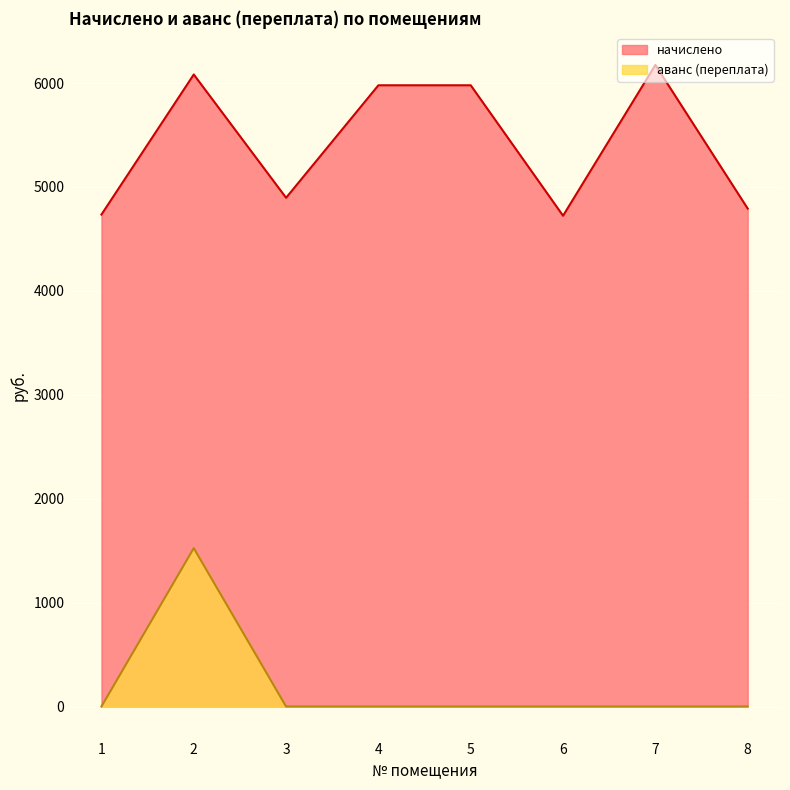

List the series in order of their peak value, highest first.

начислено, аванс (переплата)